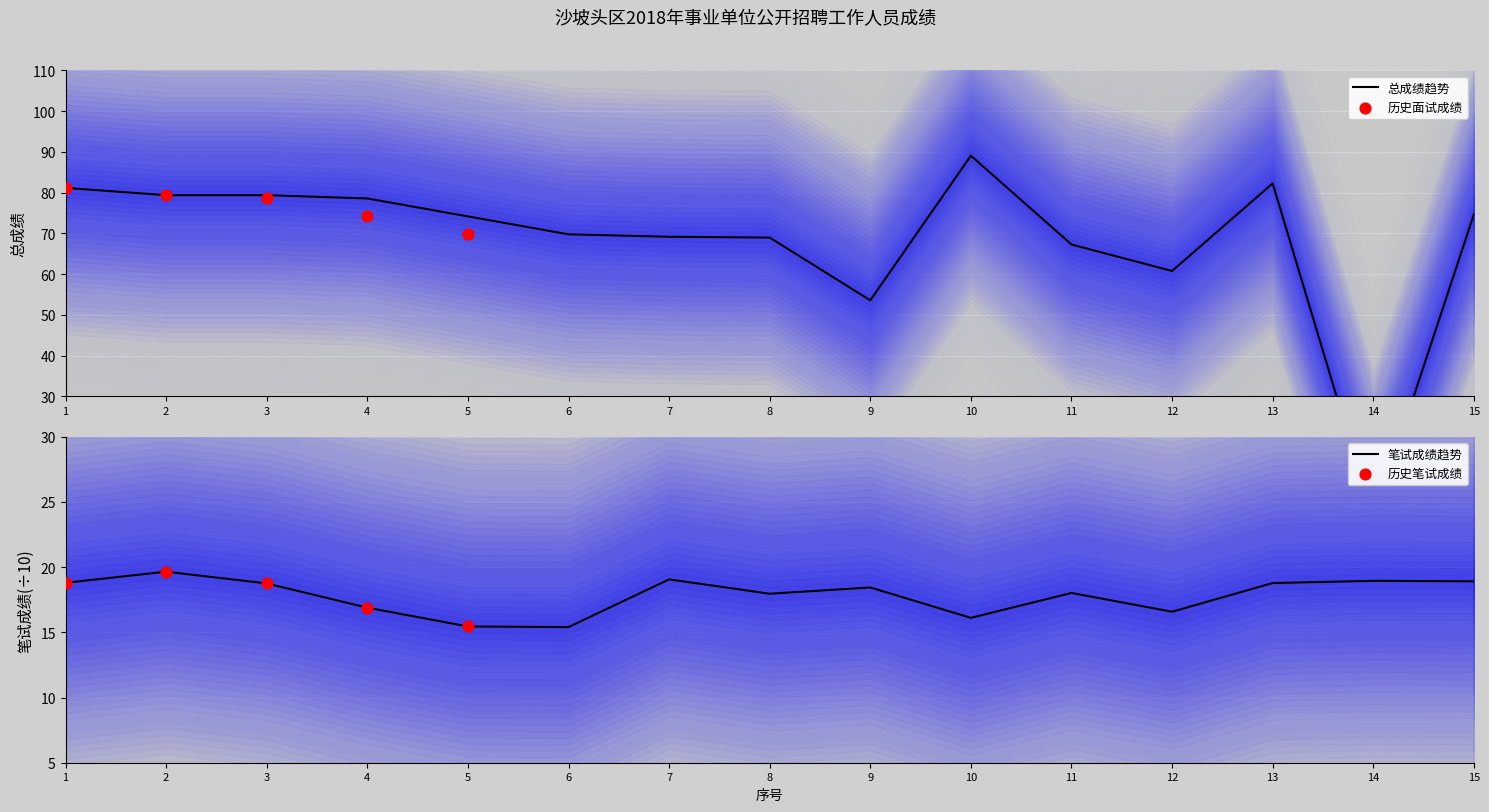

What is the ratio of the value at 15 to the value at 10?

0.8